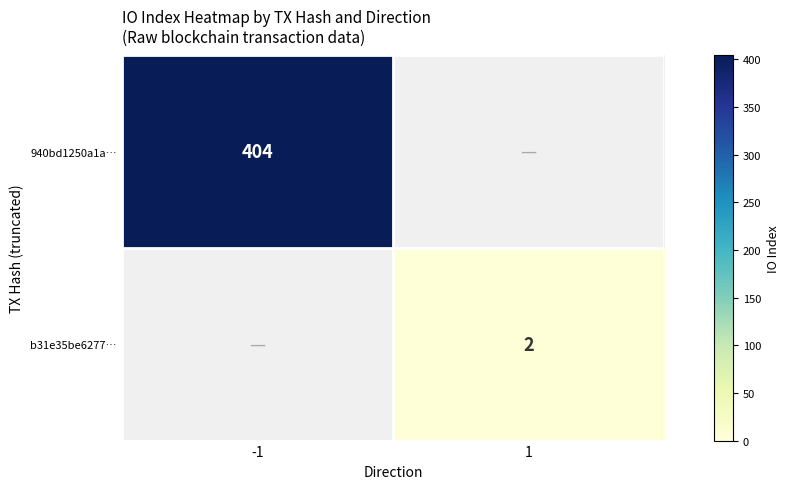

Is it true that b31e35be6277… equals 1.2 at 1?

False